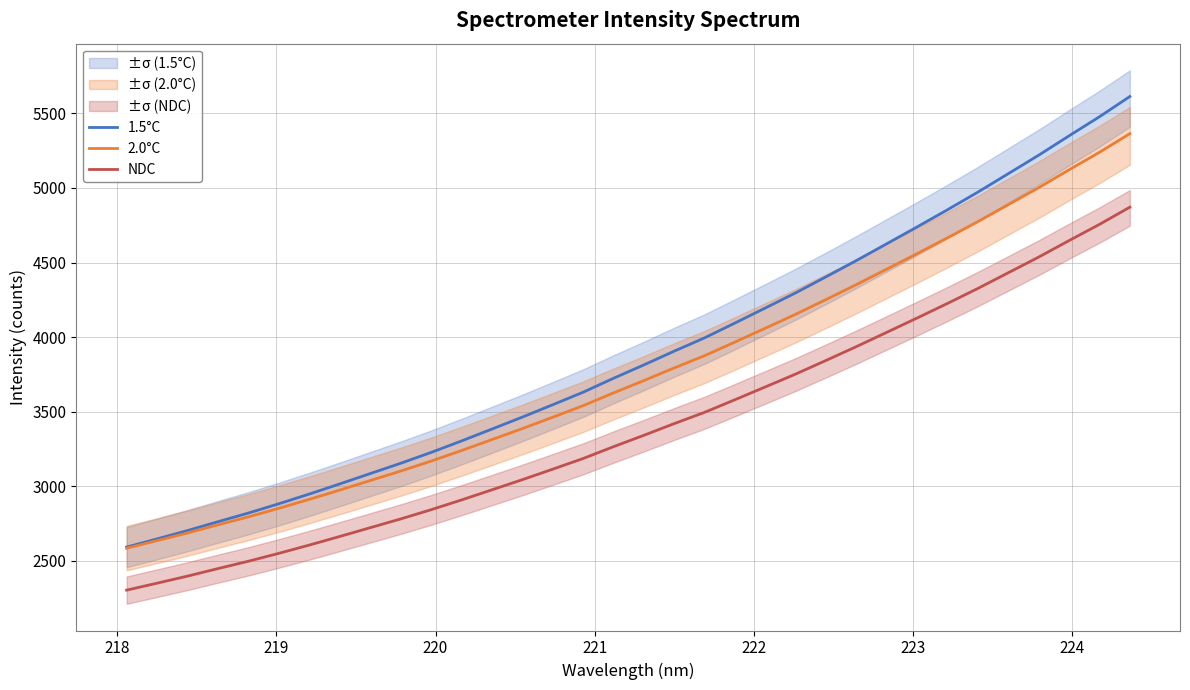

True or false: 1.5°C and NDC intersect in this chart.

False